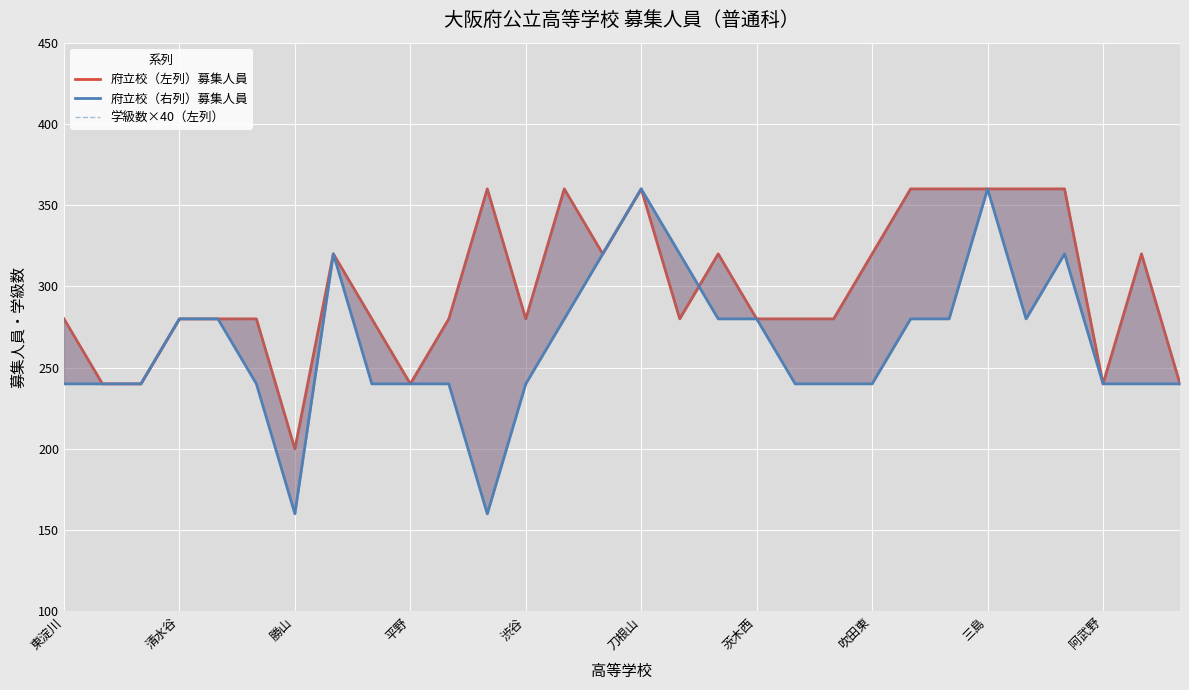

What position from the left is 13?

14